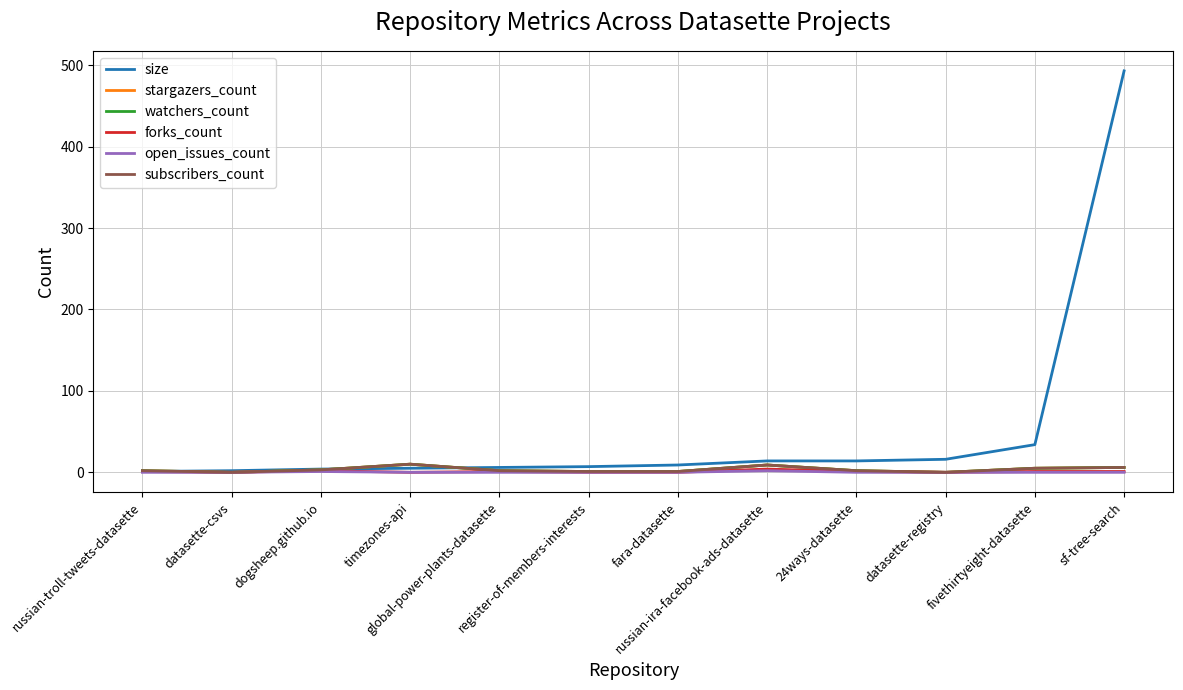

At russian-ira-facebook-ads-datasette, list the series in order from smallest to largest.

open_issues_count, forks_count, stargazers_count, watchers_count, subscribers_count, size